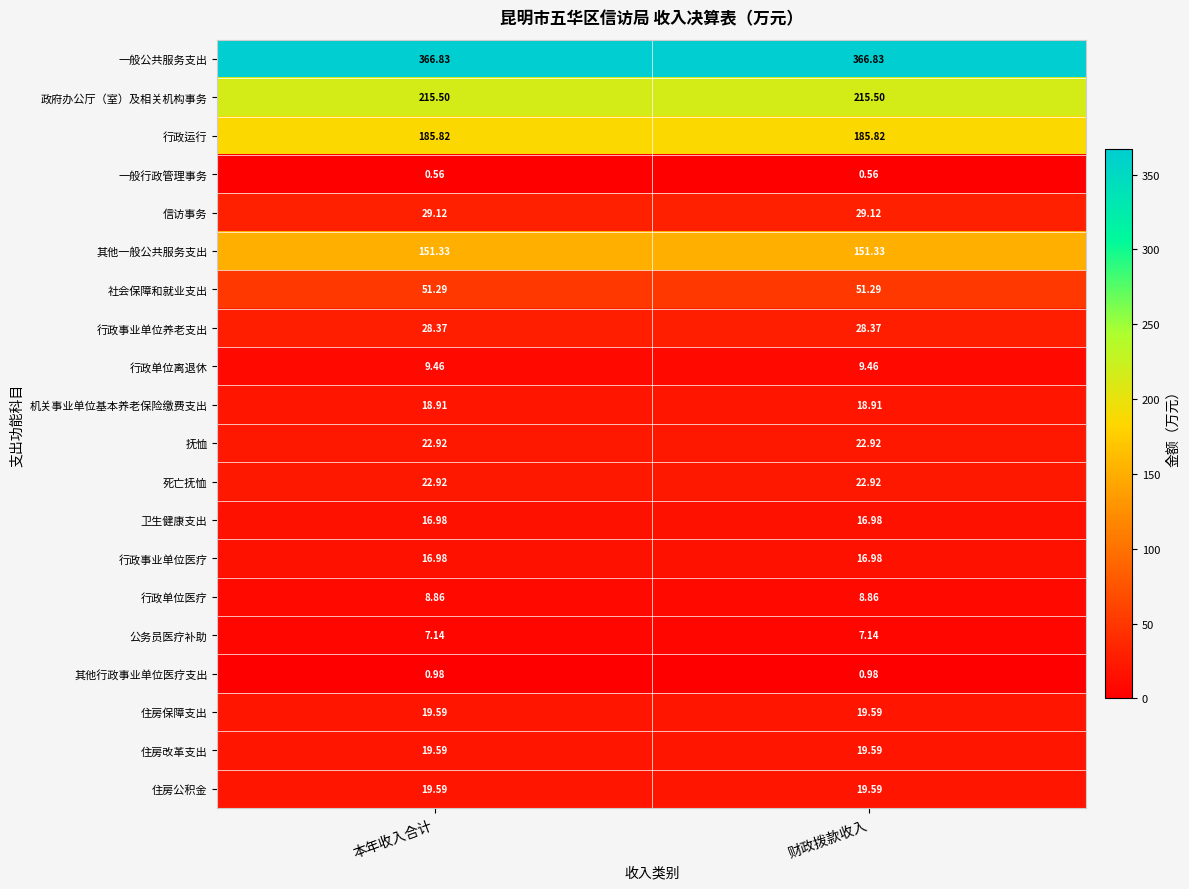

Count the number of categories in the chart.

2